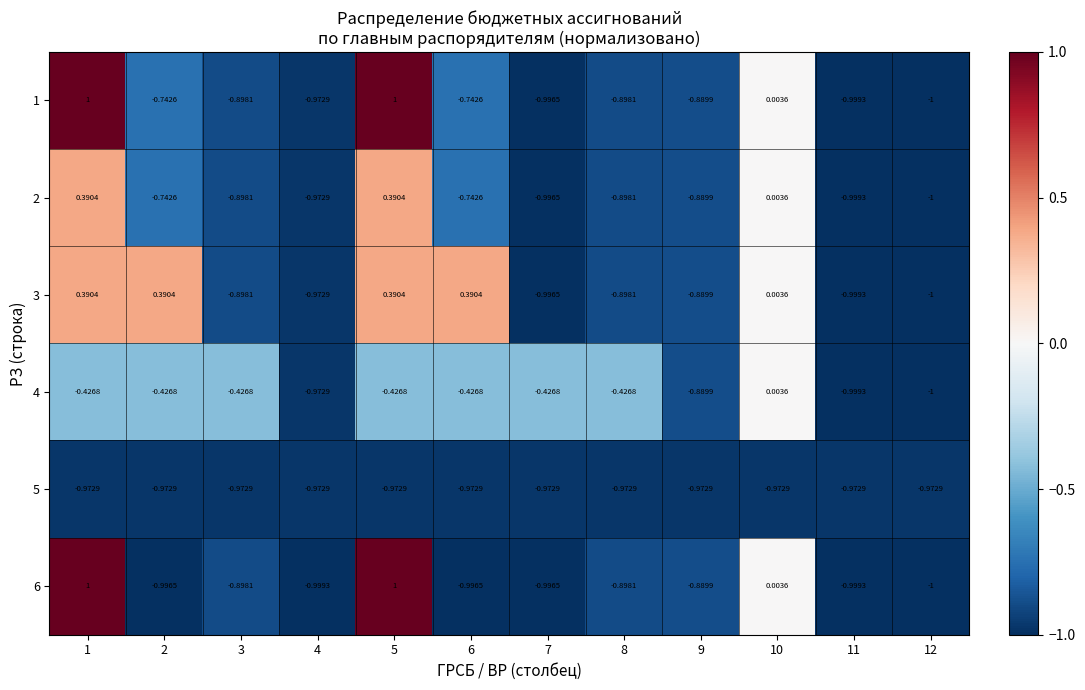

Is the value of 6 at 9 greater than the value of 1 at 1?

No